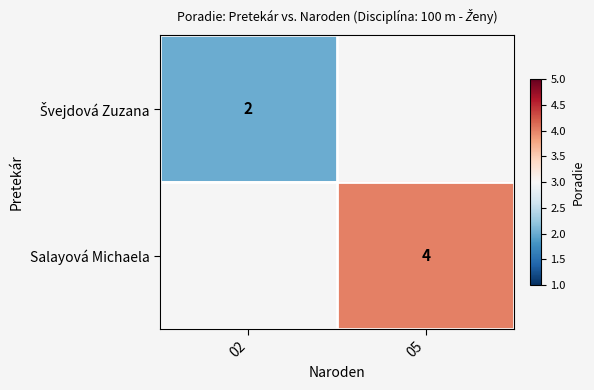

List the labels in order of Salayová Michaela value, largest first.

02, 05